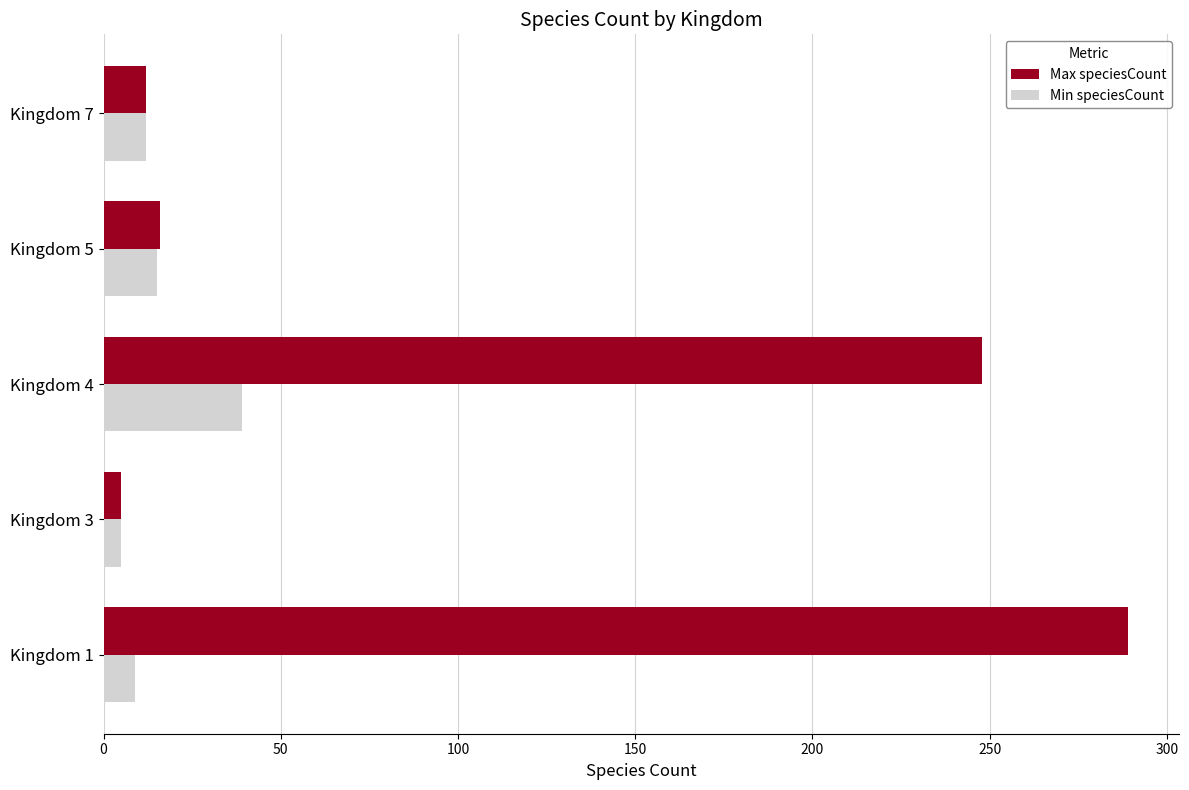

Count the number of data series in this chart.

2